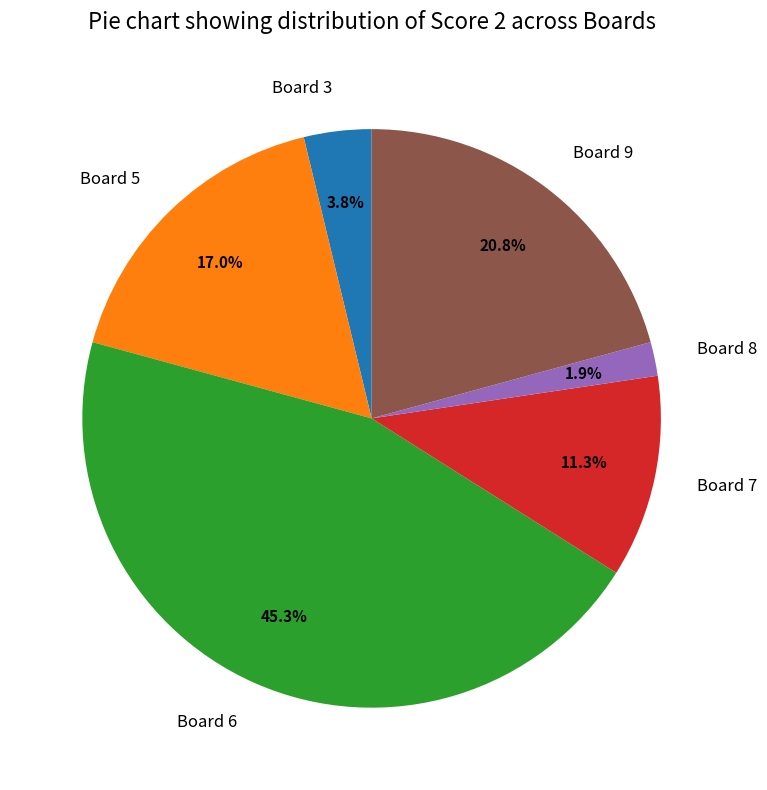

Which slice is the largest?

Board 6